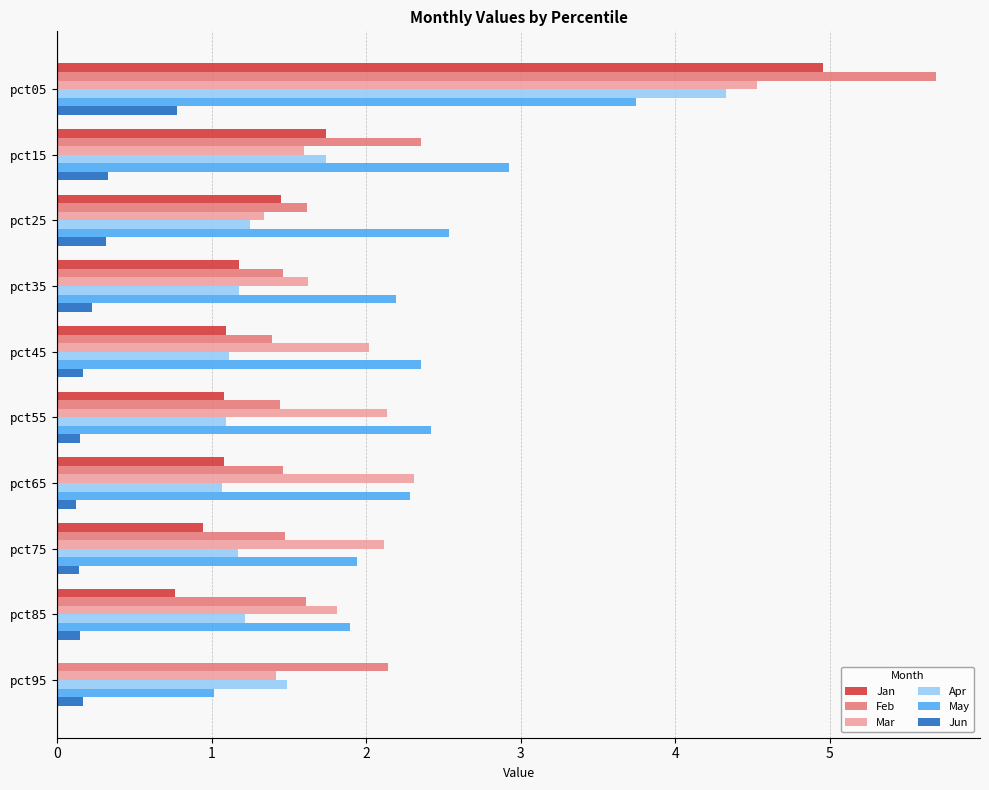

What is the total value across all series at pct85?

7.4